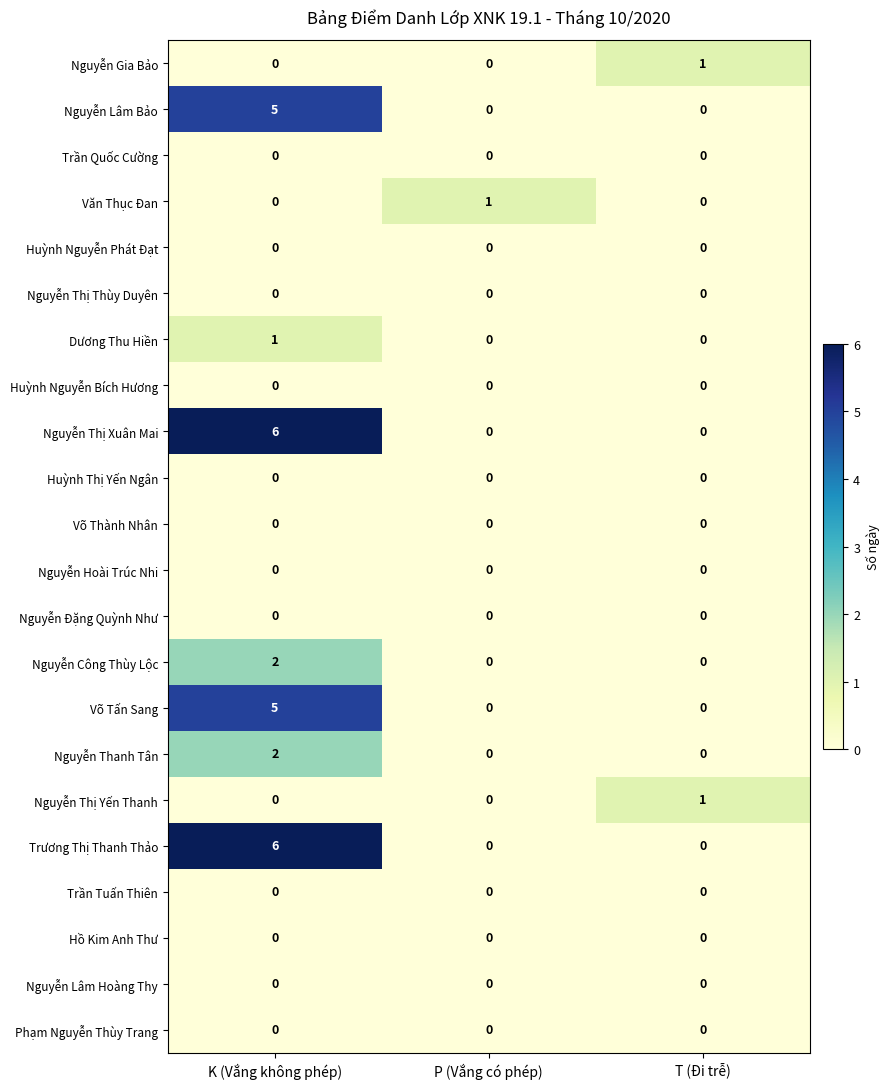

The Nguyễn Thị Xuân Mai series shows 0 at T (Đi trễ). True or false?

True